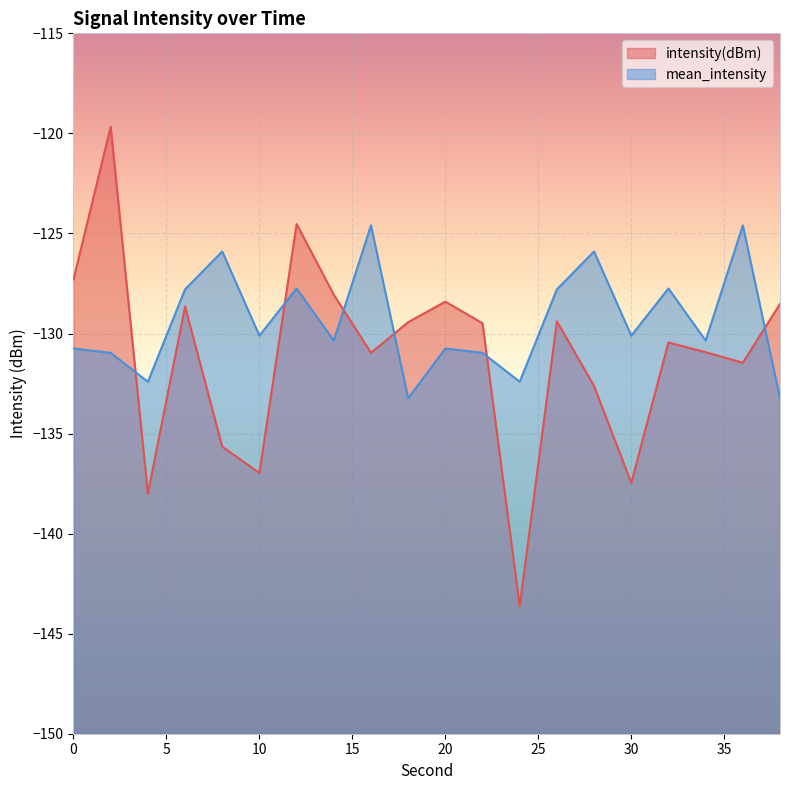

Which category has the highest value in the mean_intensity series?

16